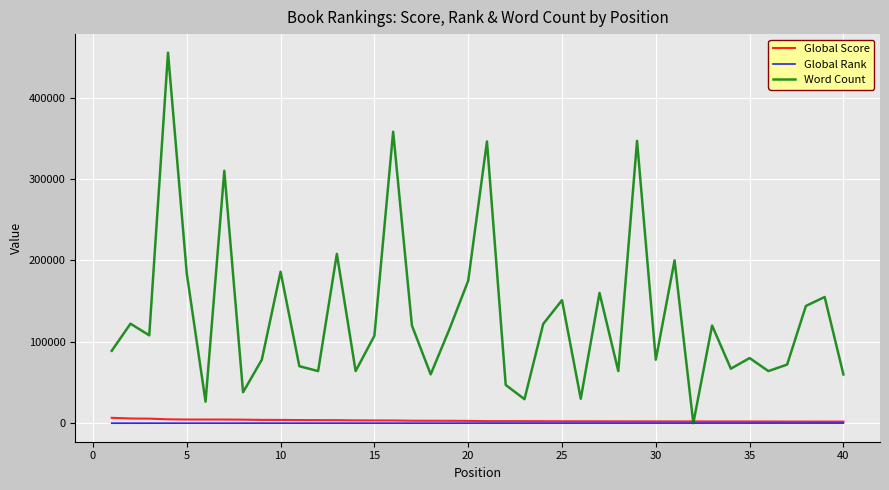

Which series has the largest total across all categories?

Word Count